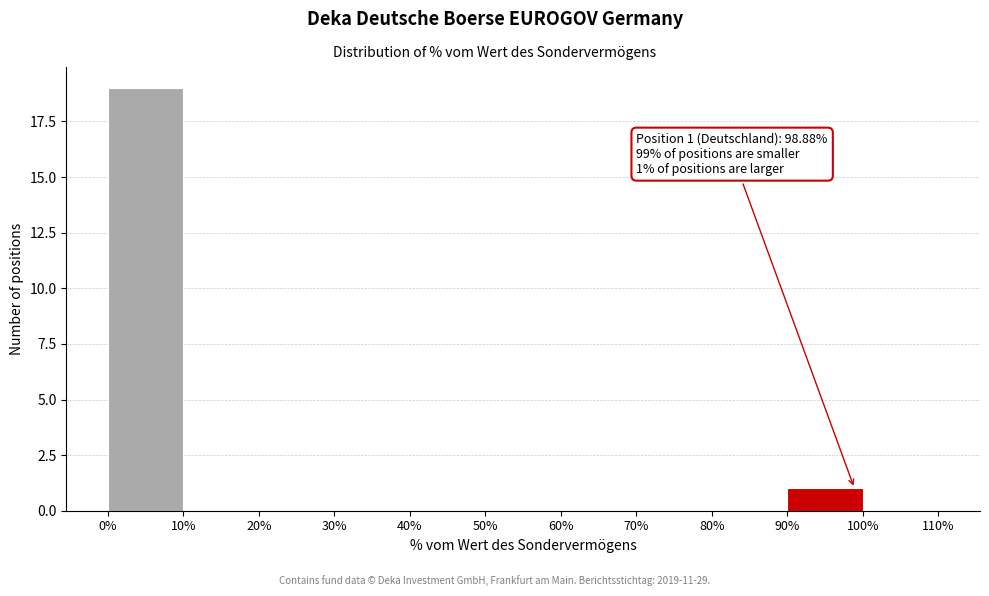

Which range on the x-axis has the tallest bar?

0% to 10%